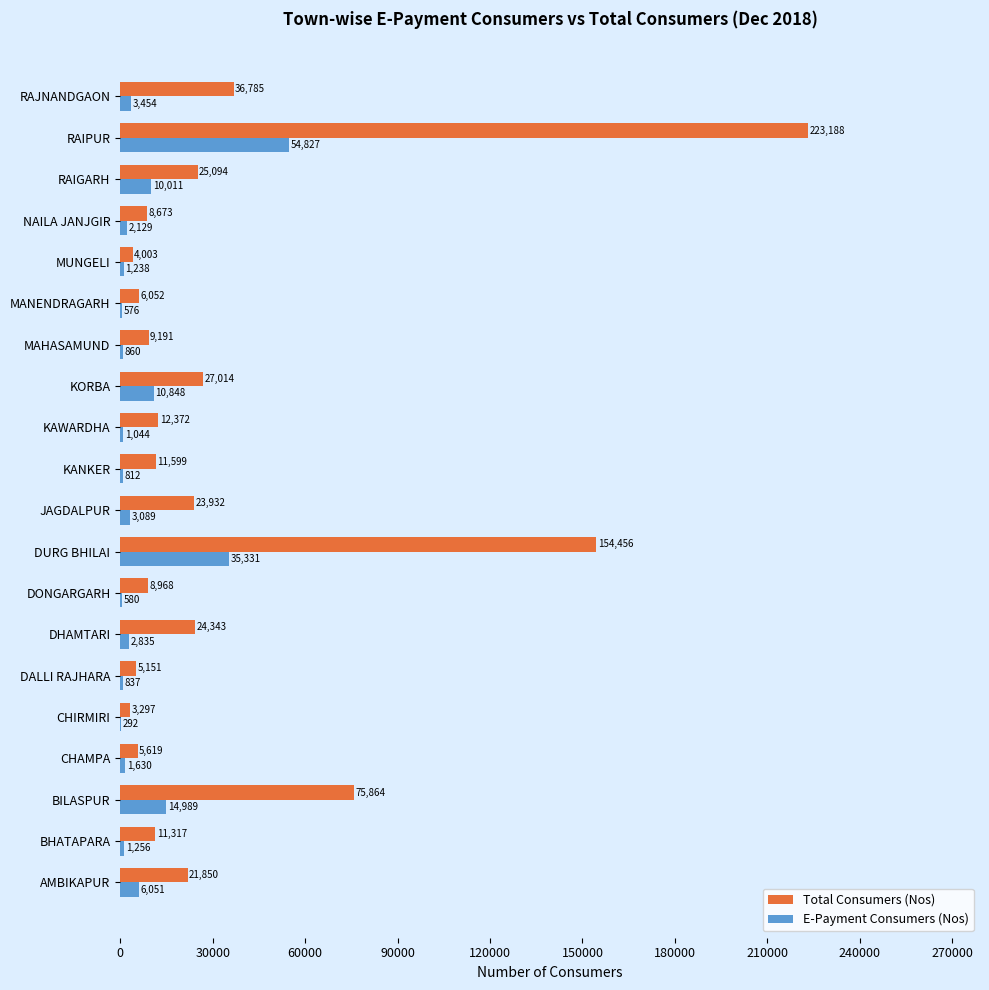

True or false: Total Consumers (Nos) has a value of 14660 at RAJNANDGAON.

False